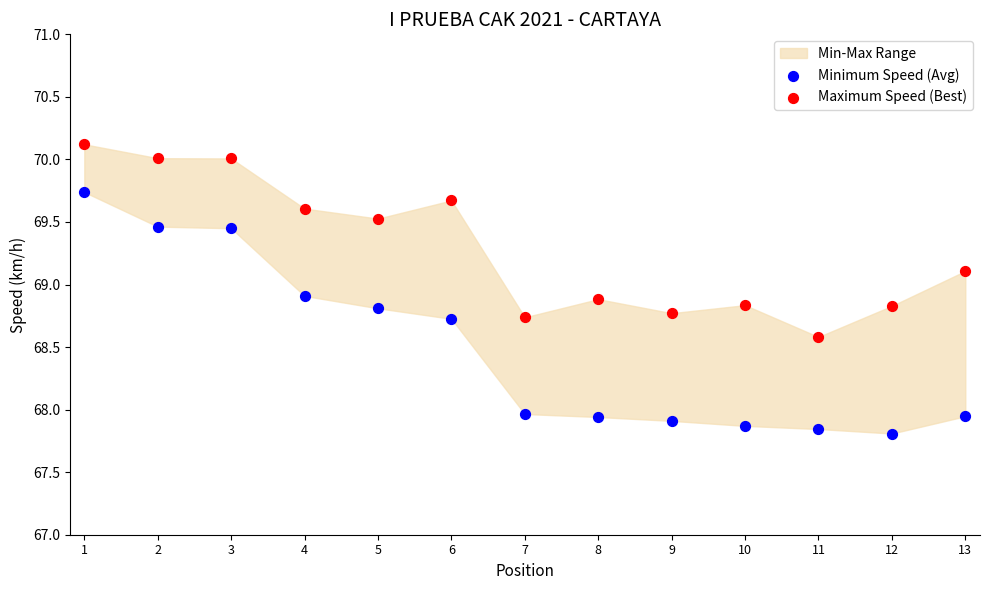

Across all data points, what is the range of Y values (max minus min)?

2.3